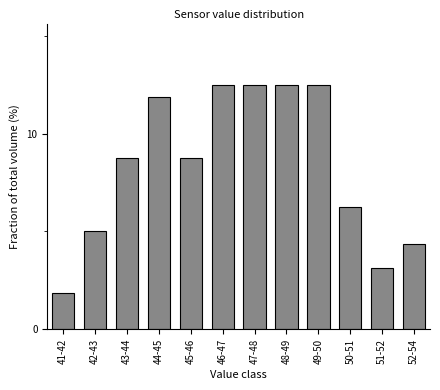

What is the value of the 1st bar from the left?

1.9